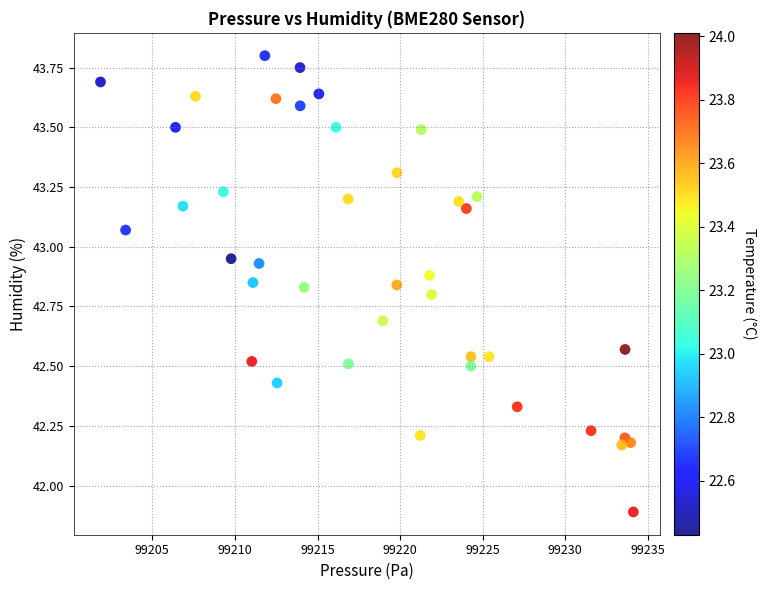

What Y value in the scatter plot is closest to 42?

41.9